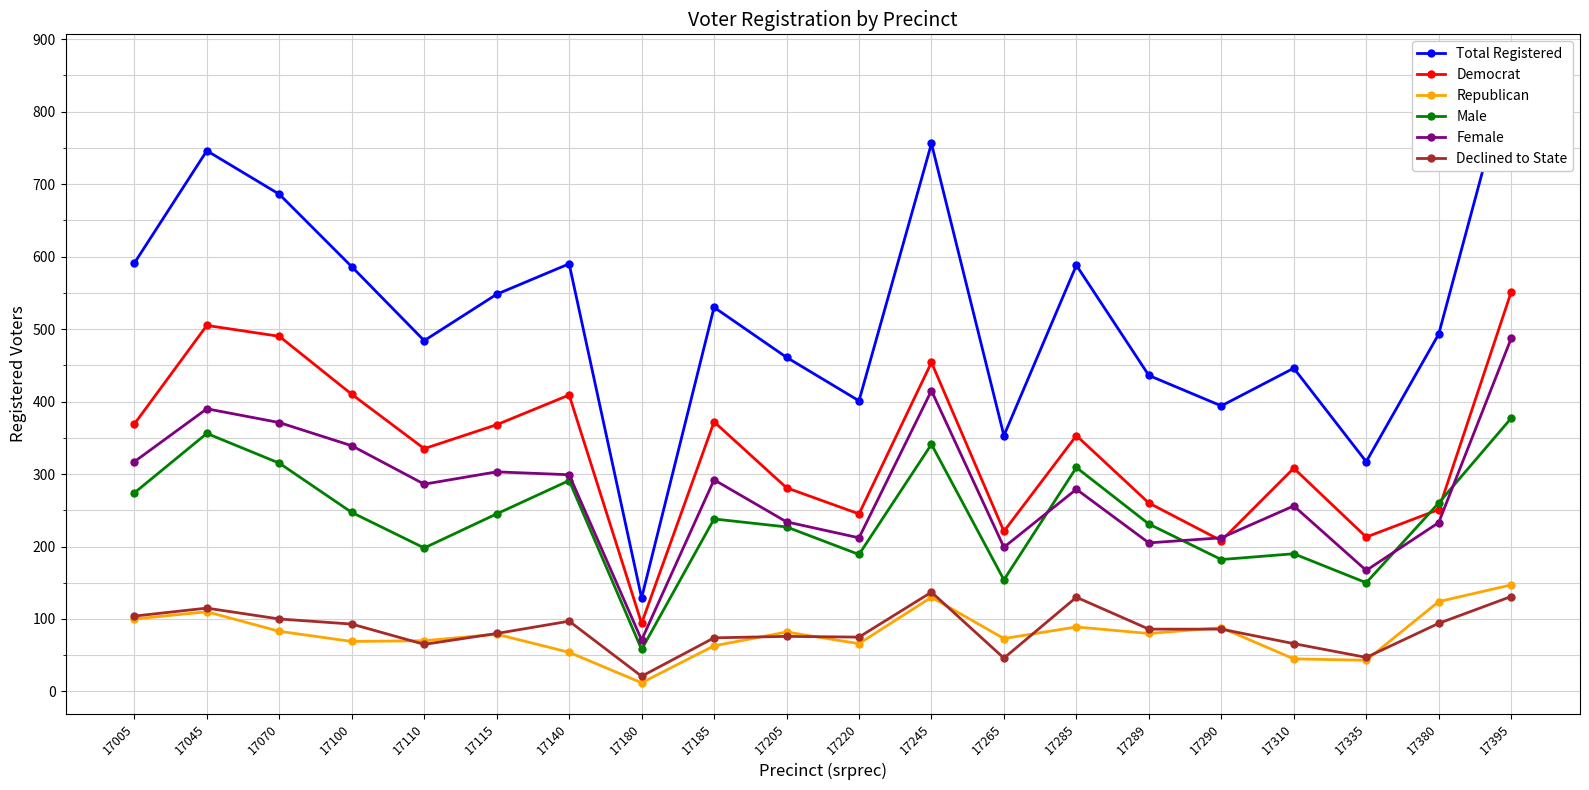

Is it true that Total Registered equals 436 at 17289?

True